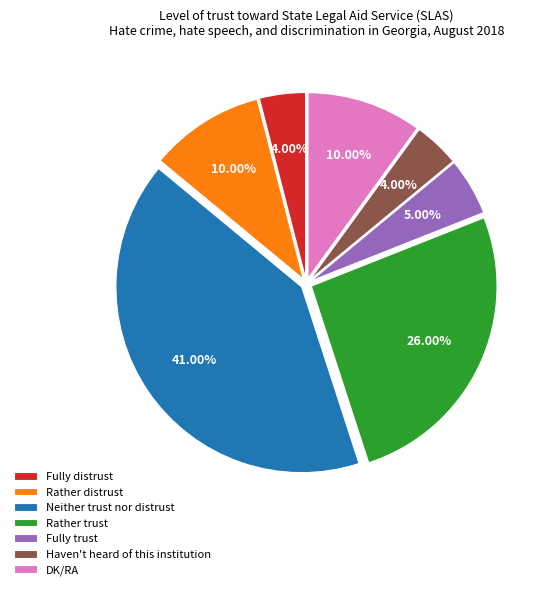

How many segments does this pie chart have?

7